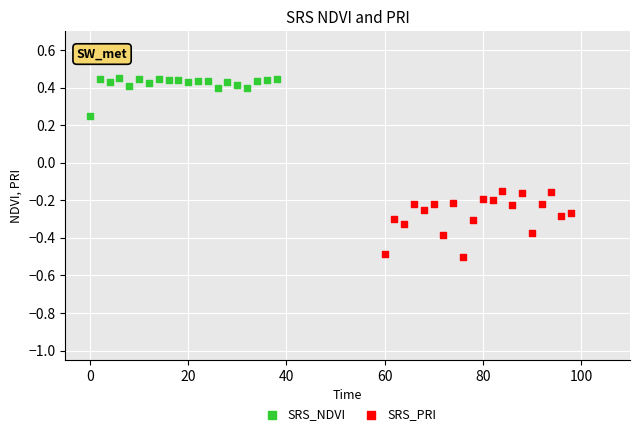

Which series has the largest Y range (max minus min)?

SRS_PRI